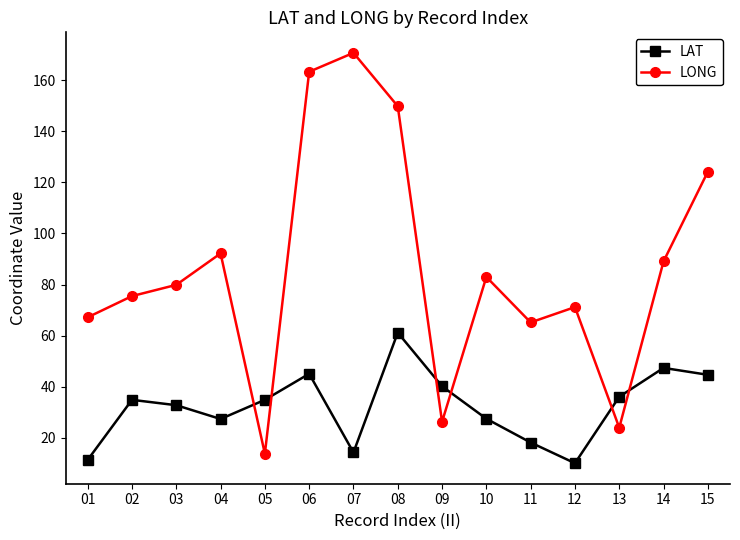

Where is the first local minimum for LONG?

05